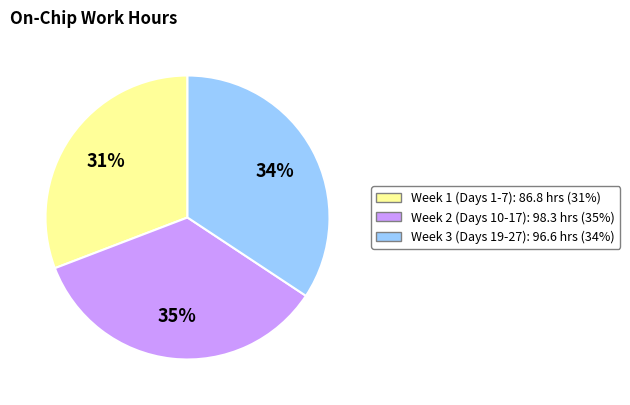

To the nearest percent, what is the difference between the largest and smallest slice percentages?

4%